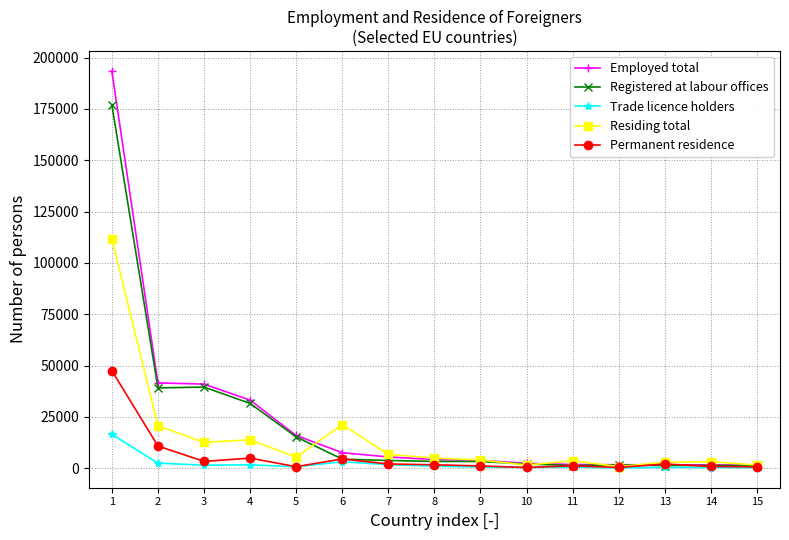

True or false: Registered at labour offices has more than 0 interior local peaks.

True